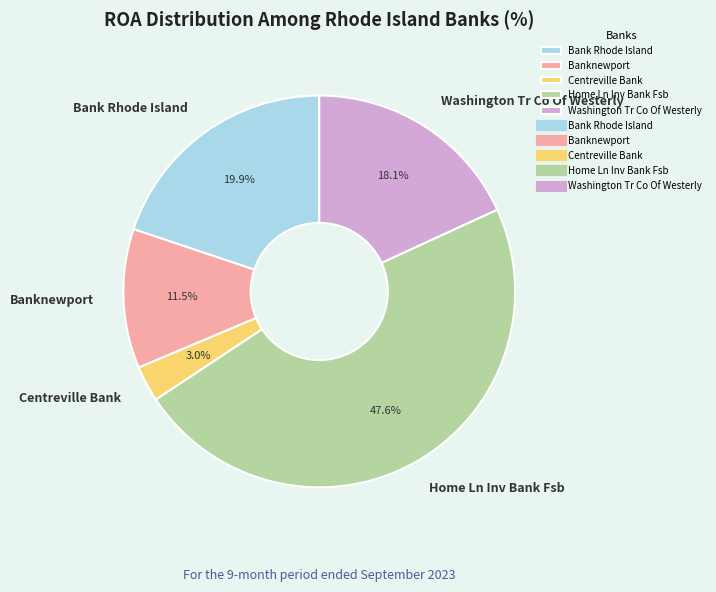

Which category has the smallest portion of the pie?

Centreville Bank